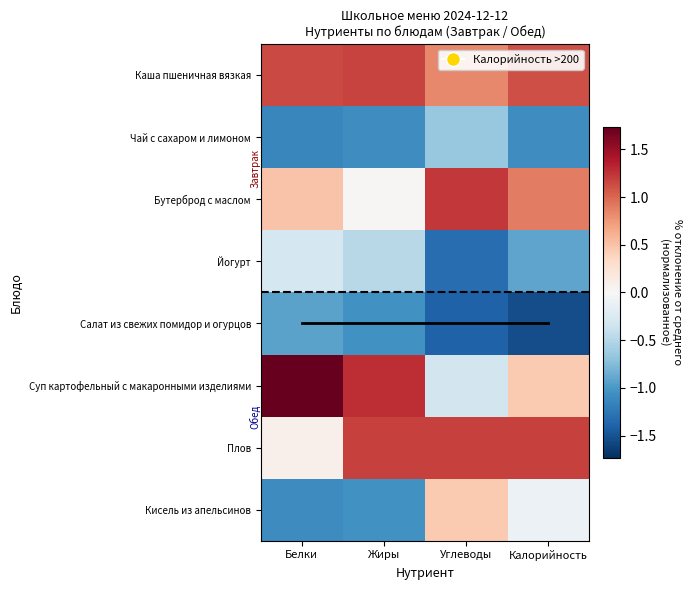

What is the highest value of the Бутерброд с маслом series?

1.2